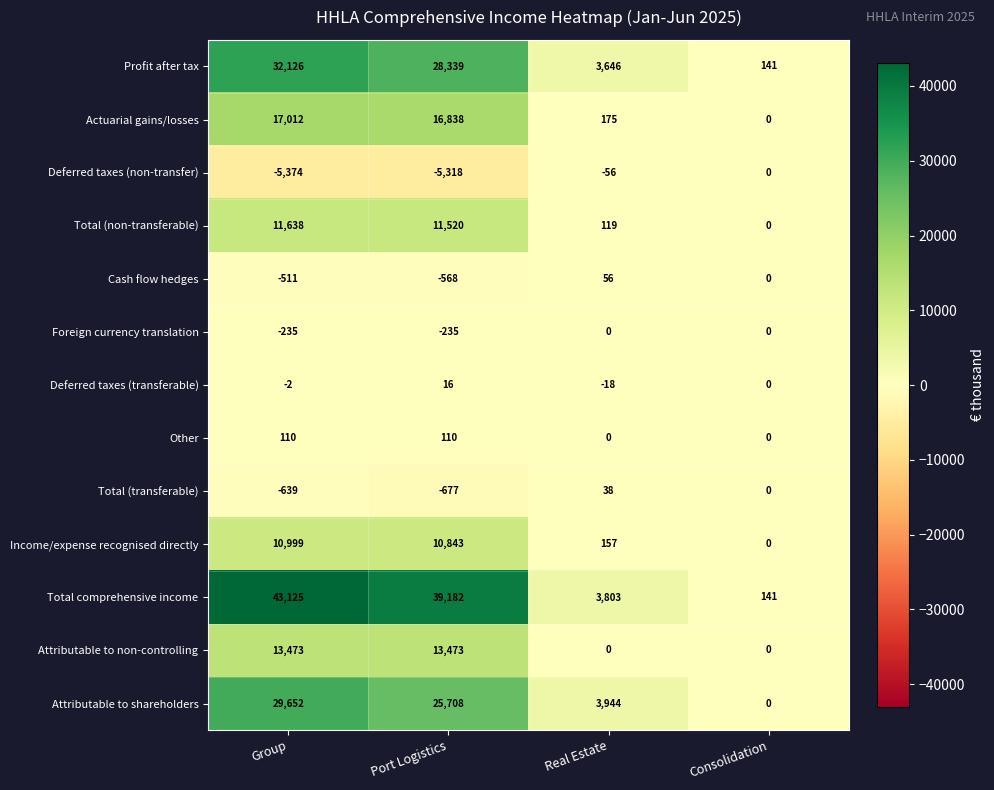

At which label is Deferred taxes (non-transfer) closest to -2687?

Port Logistics